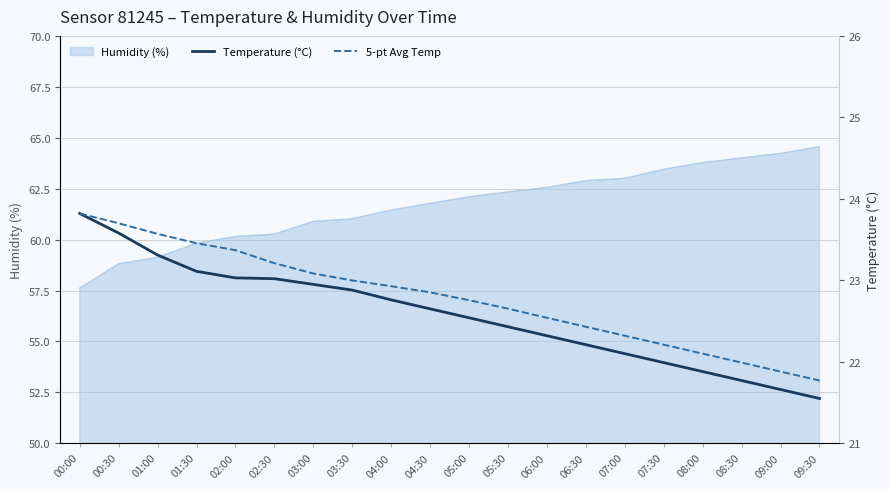

At which label does Temperature (°C) reach its peak?

00:00